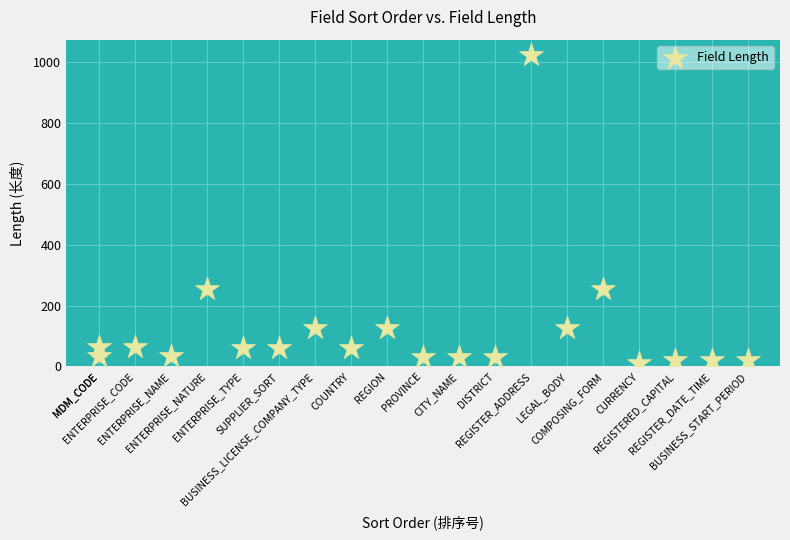

What is the range of X values (max minus min)?

18